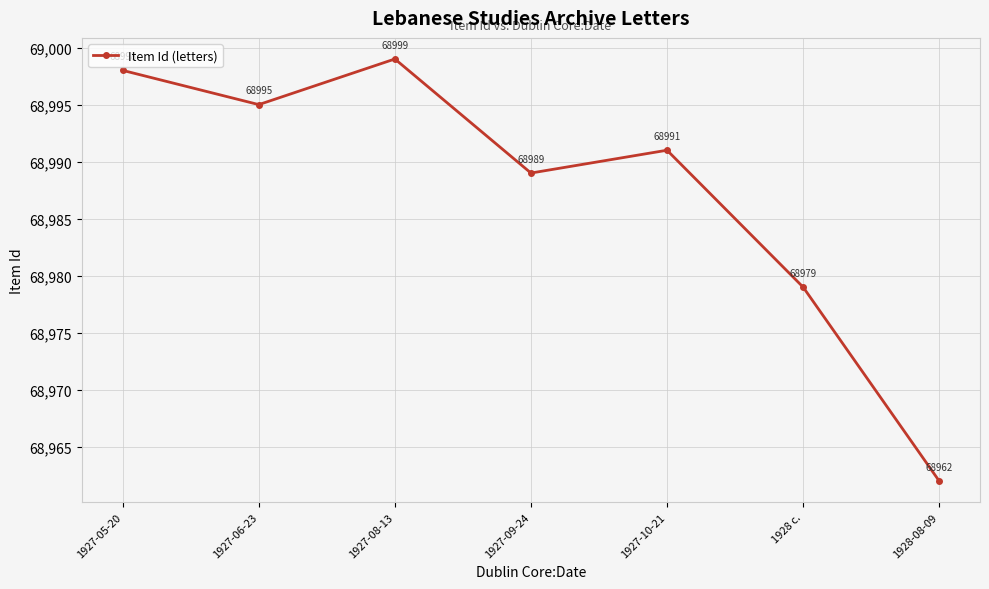

What is the minimum value shown in the chart?

68962